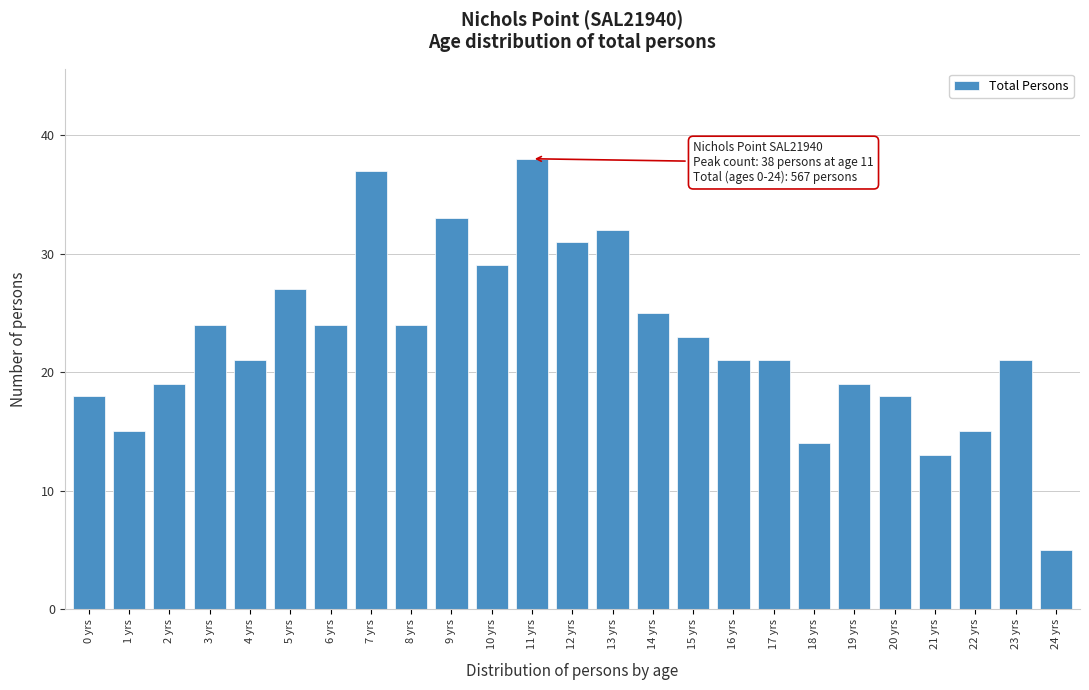

Reading left to right, list all the values displayed in this chart.

0 yrs=18	1 yrs=15	2 yrs=19	3 yrs=24	4 yrs=21	5 yrs=27	6 yrs=24	7 yrs=37	8 yrs=24	9 yrs=33	10 yrs=29	11 yrs=38	12 yrs=31	13 yrs=32	14 yrs=25	15 yrs=23	16 yrs=21	17 yrs=21	18 yrs=14	19 yrs=19	20 yrs=18	21 yrs=13	22 yrs=15	23 yrs=21	24 yrs=5